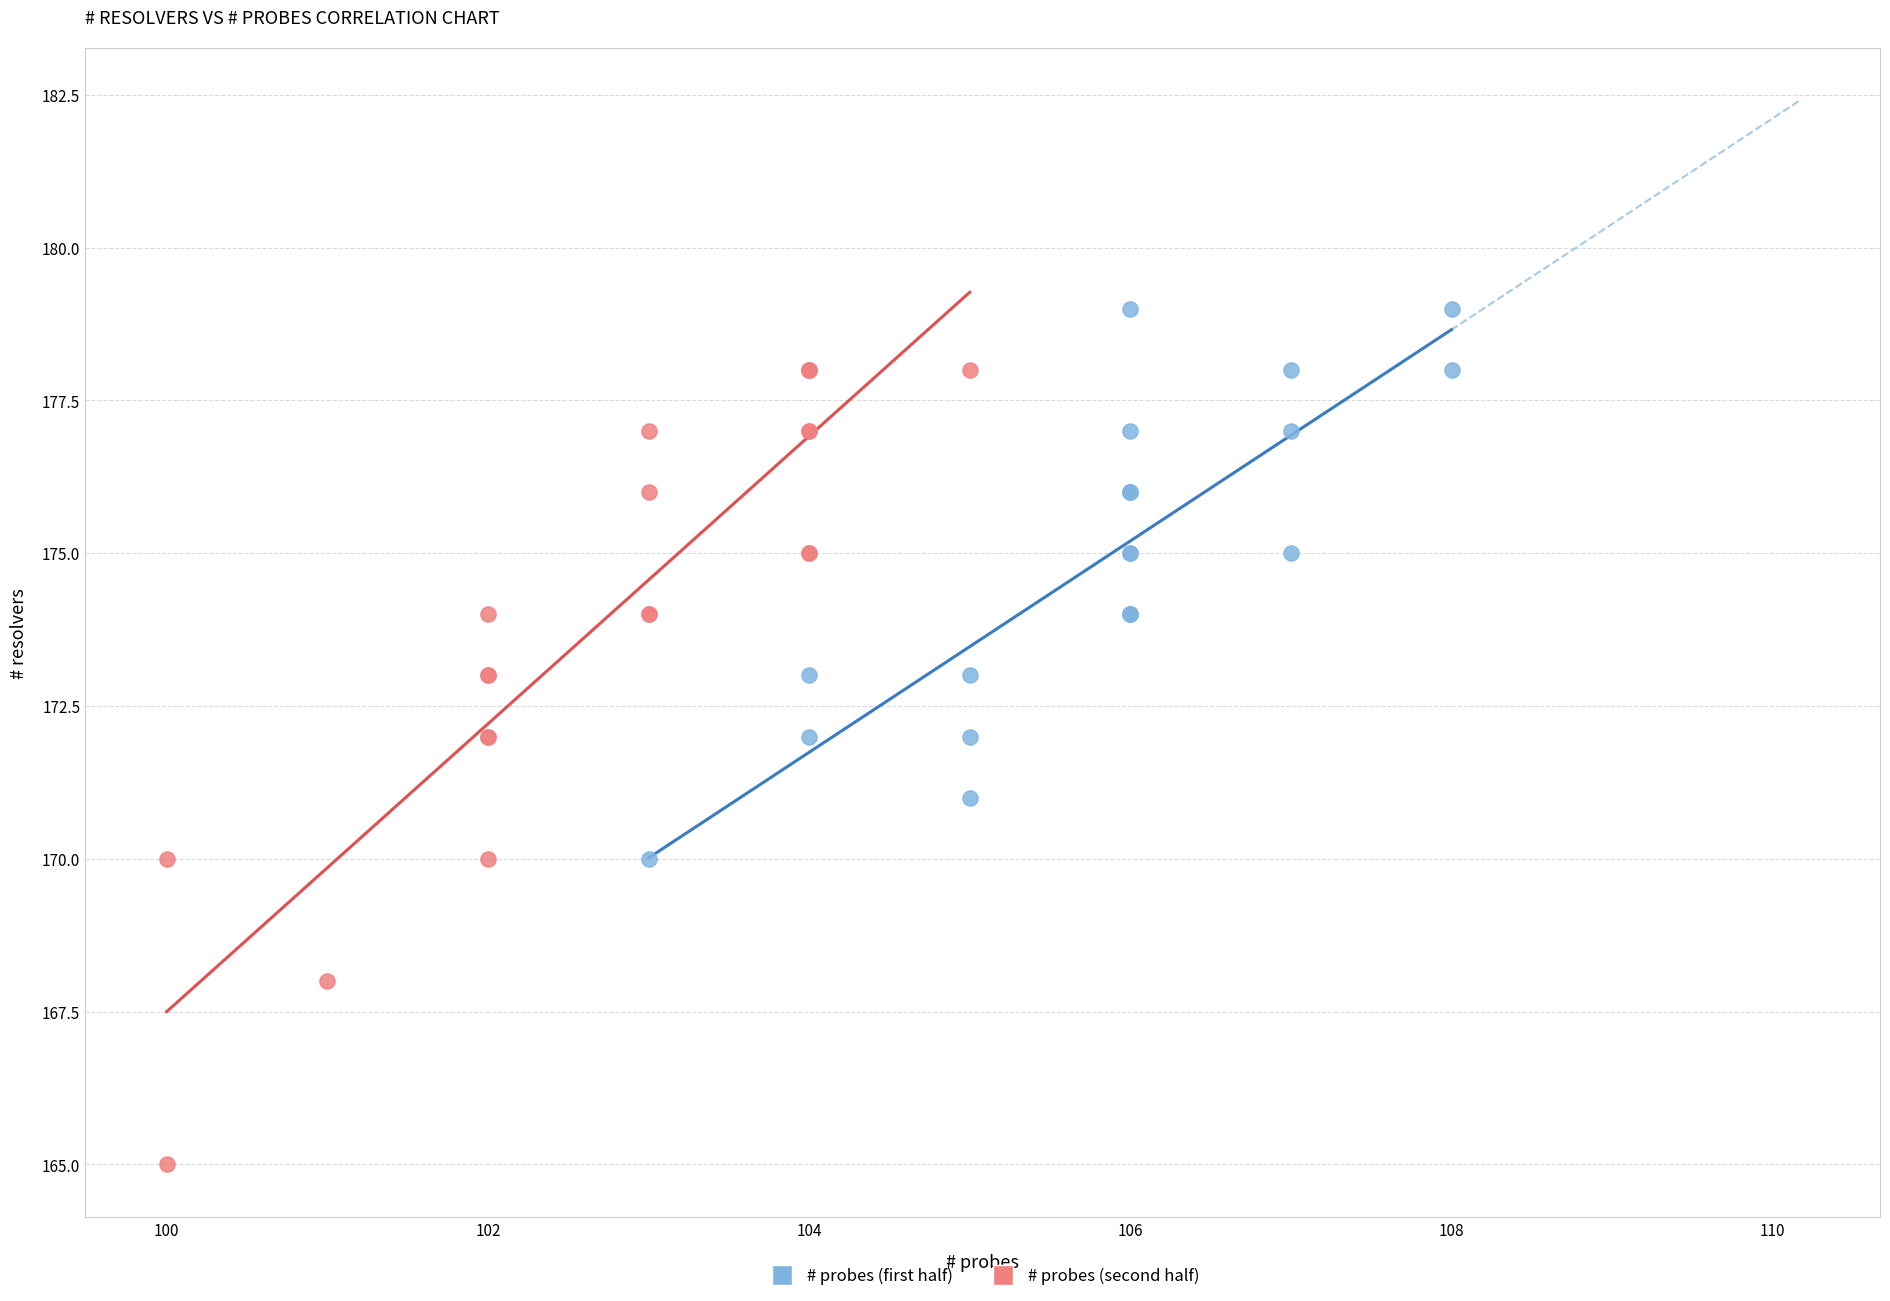

What are all the series names shown in the legend?

# probes (first half), # probes (second half)